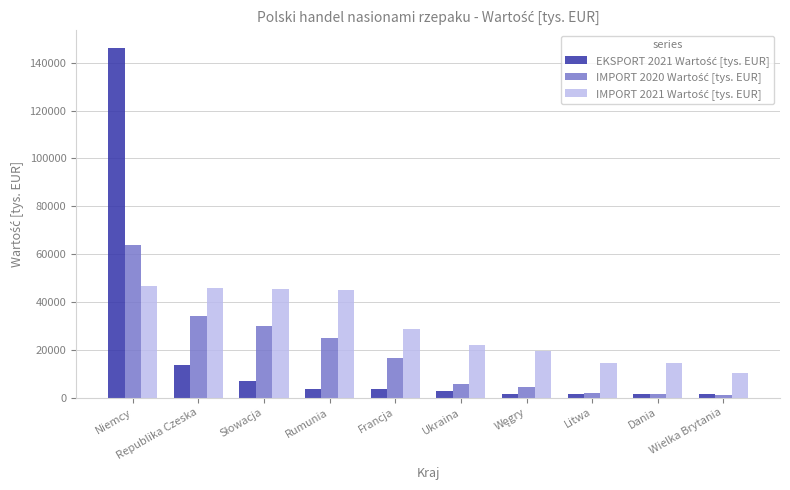

What is the greatest value displayed?

146224.7